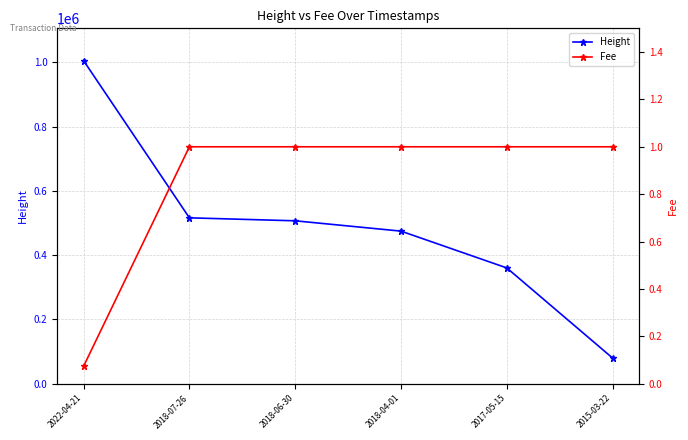

At which label does Height first exceed 506994?

2022-04-21